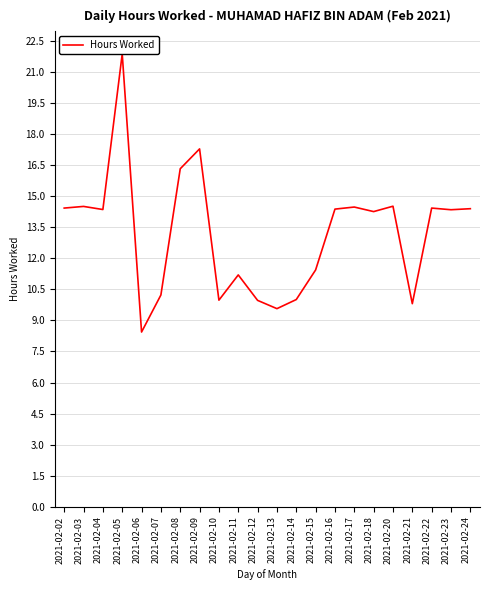

What is the greatest value displayed?

21.9